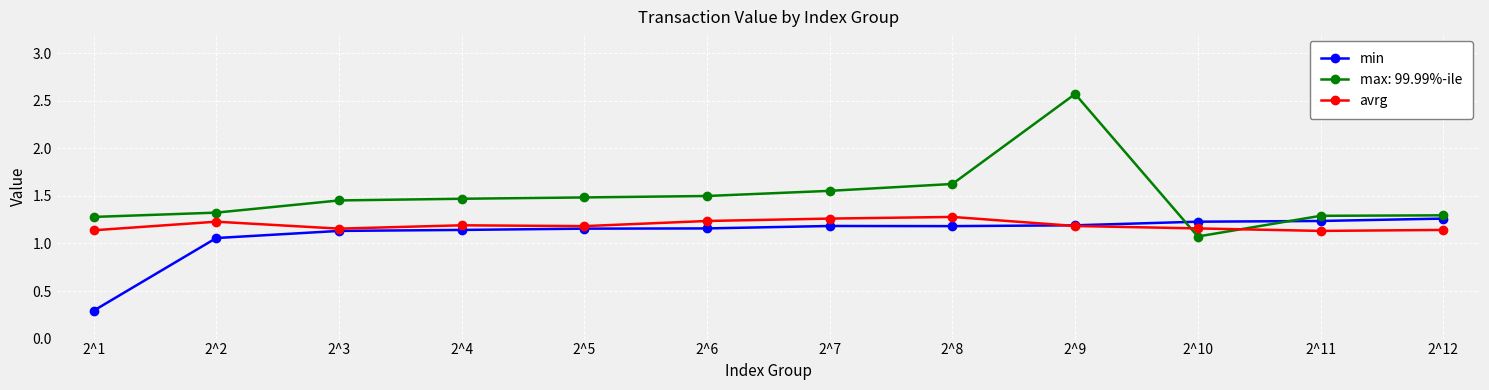

Between which two adjacent categories do min and max: 99.99%-ile first intersect?

2^9 and 2^10